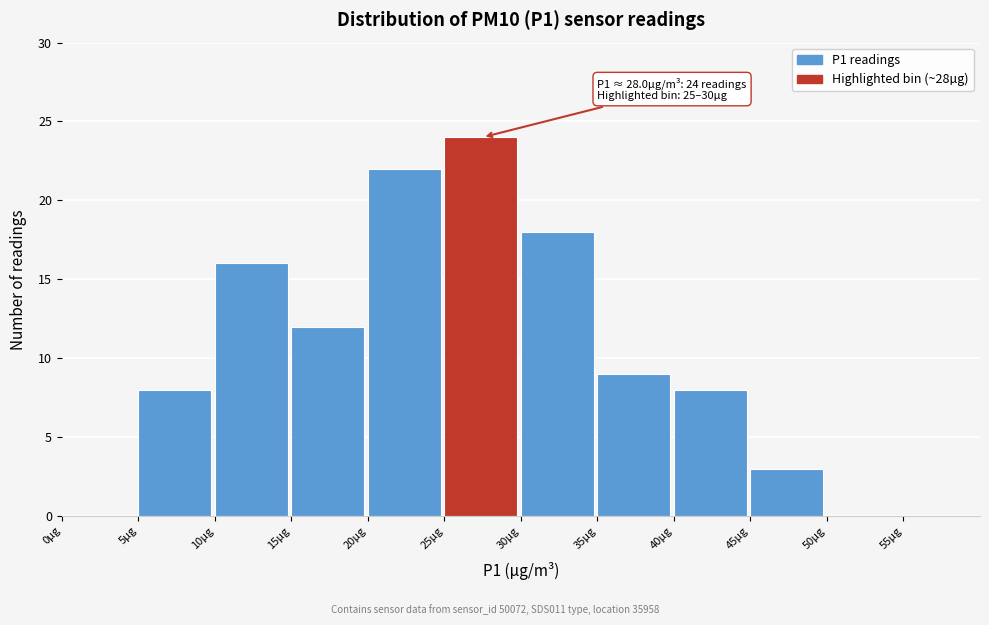

Which range on the x-axis has the tallest bar?

25 to 30